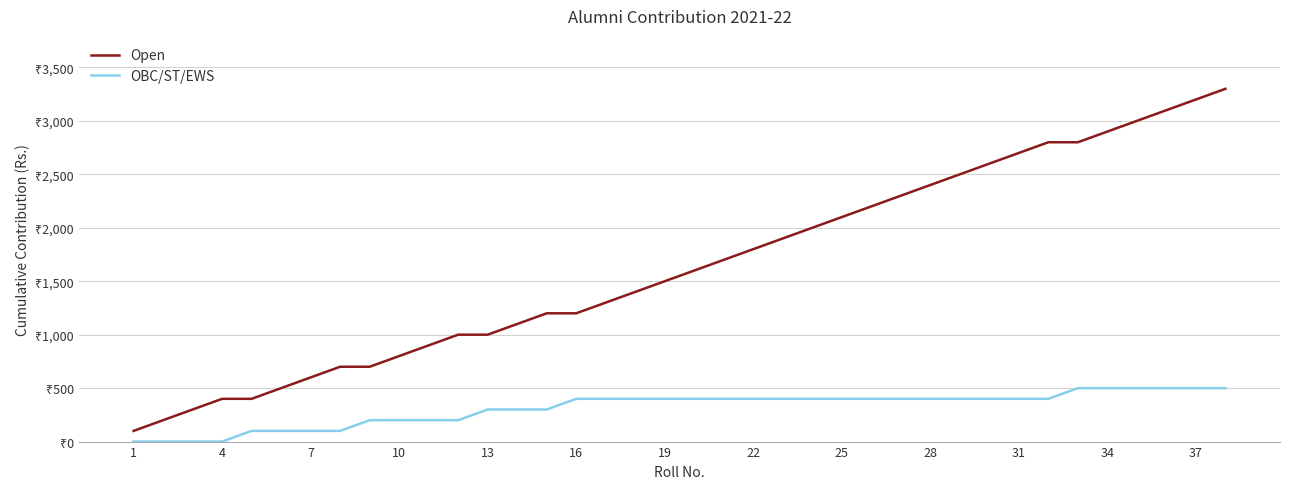

What are all the series names shown in the legend?

Open, OBC/ST/EWS